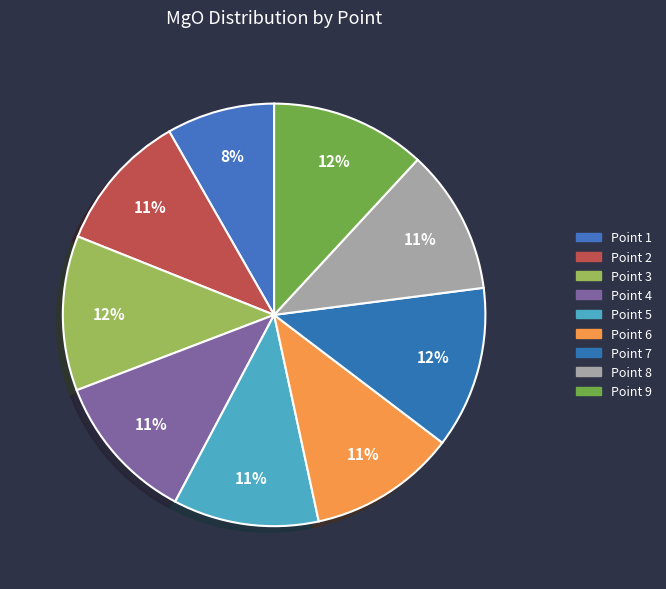

Rank the categories by value from highest to lowest.

7, 9, 3, 4, 6, 5, 8, 2, 1